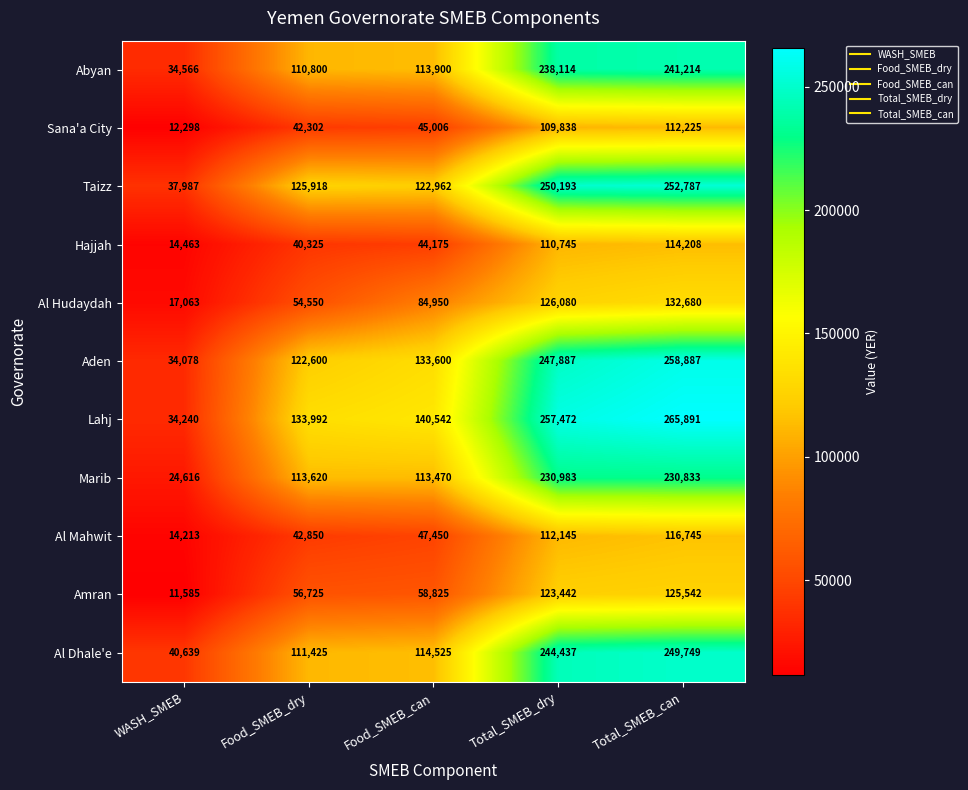

Between Food_SMEB_dry and Food_SMEB_can, which series saw the biggest shift?

Al Hudaydah